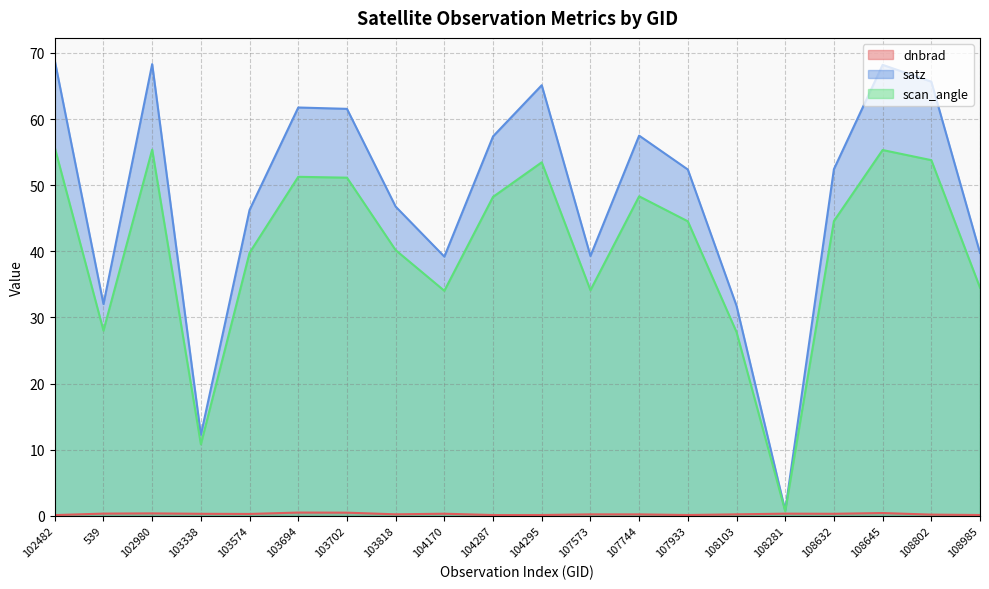

At which label does scan_angle reach its minimum?

108281